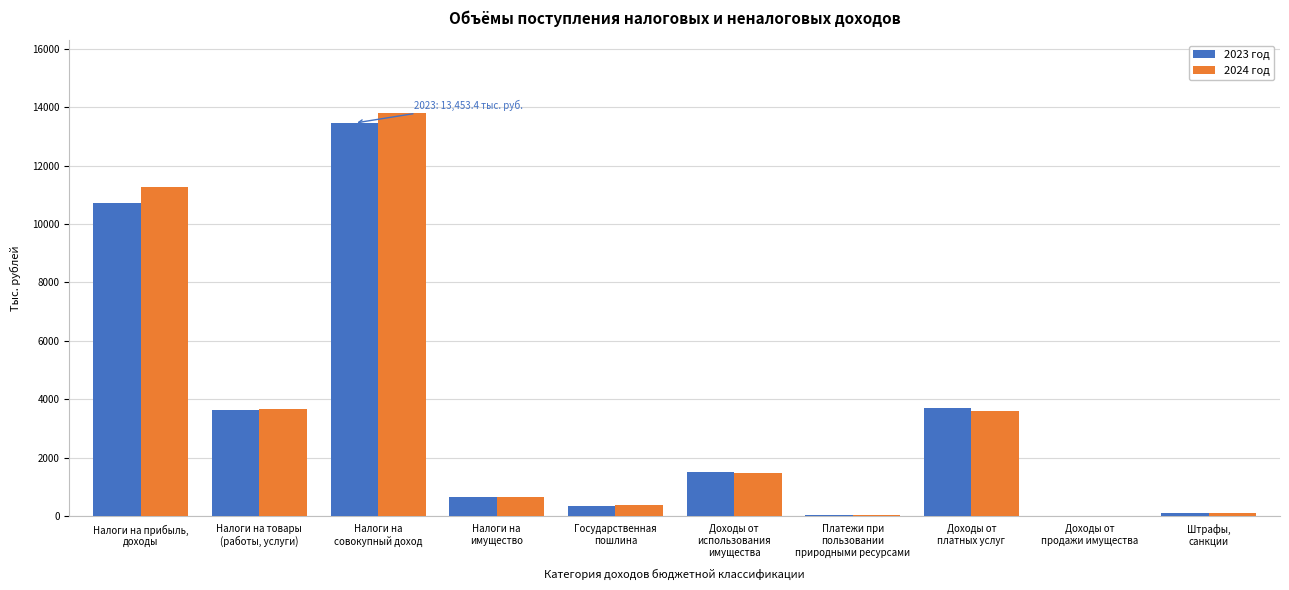

What is the maximum value shown in the chart?

13807.5